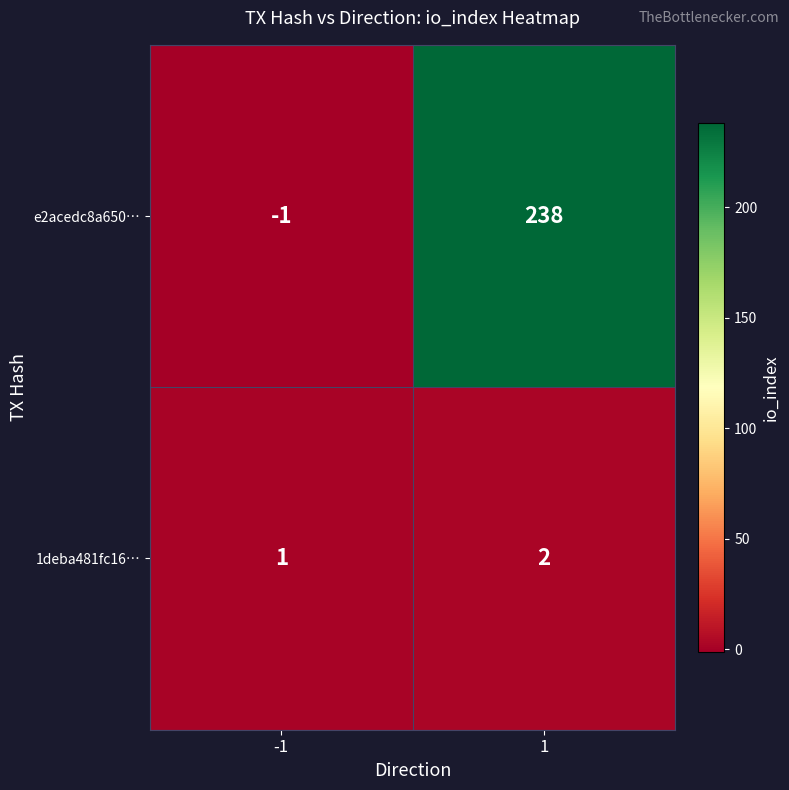

Rank the series at 1 from lowest to highest value.

1deba481fc16…, e2acedc8a650…